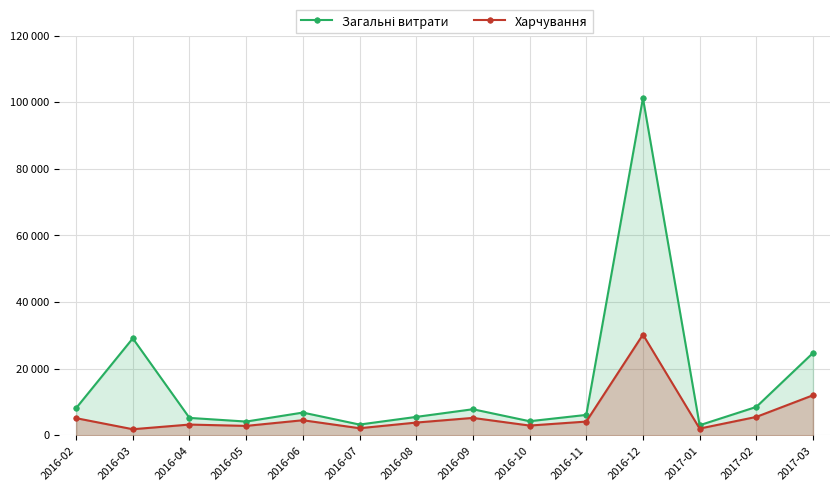

At which category is the sum across all series the highest?

2016-12